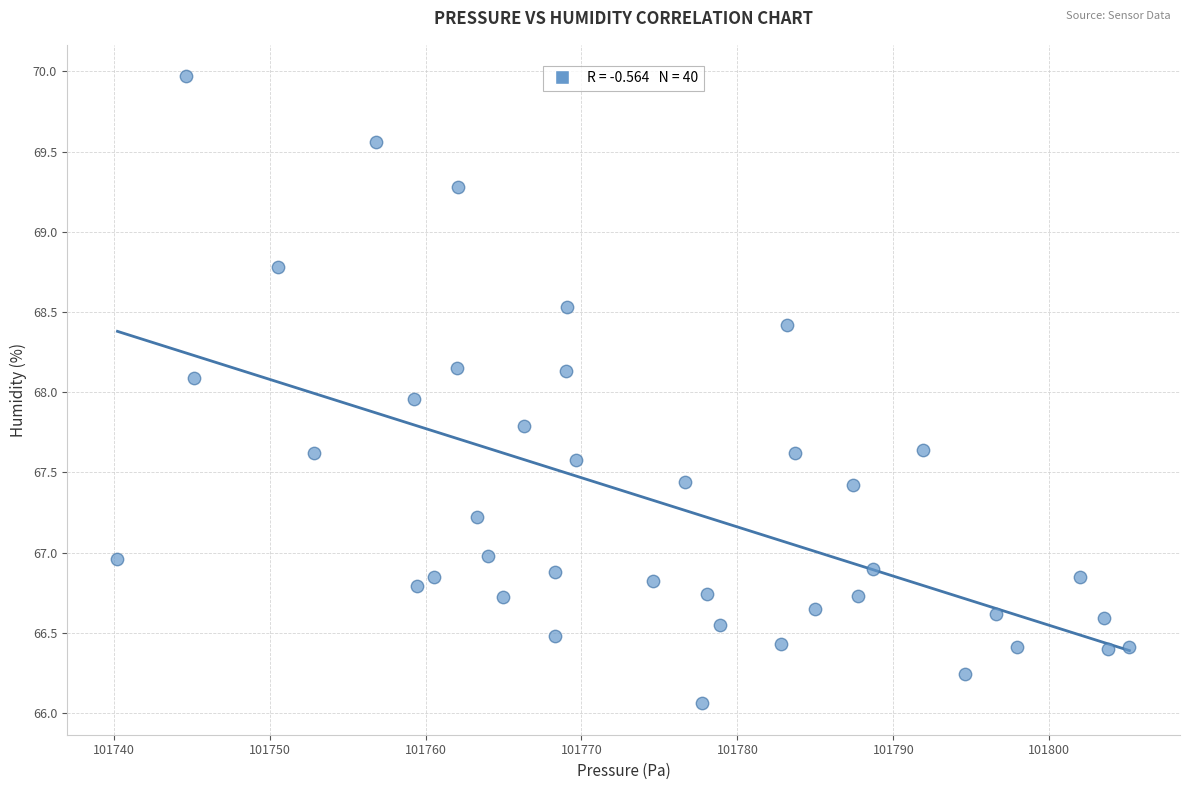

What is the range of Y values (max minus min)?

3.9